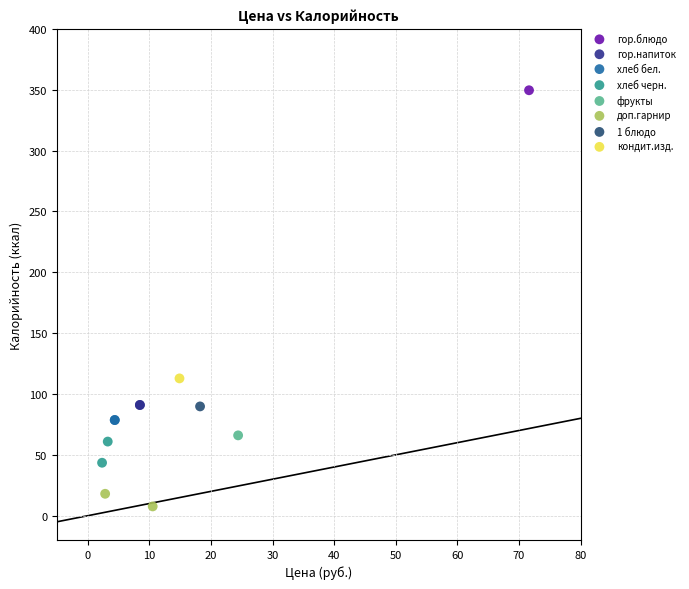

What are all the series names shown in the legend?

гор.блюдо, гор.напиток, хлеб бел., хлеб черн., фрукты, доп.гарнир, 1 блюдо, кондит.изд.